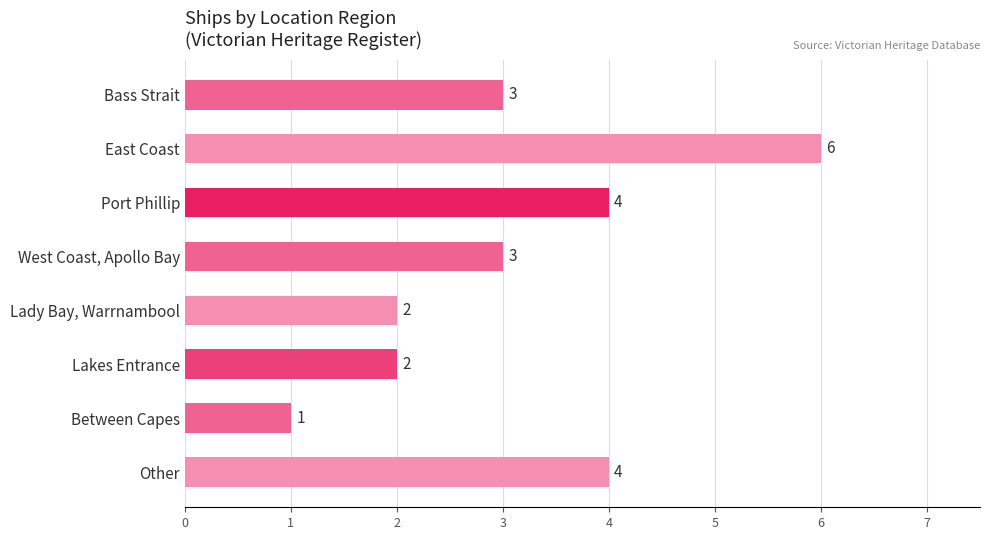

What is the sum of all values?

25